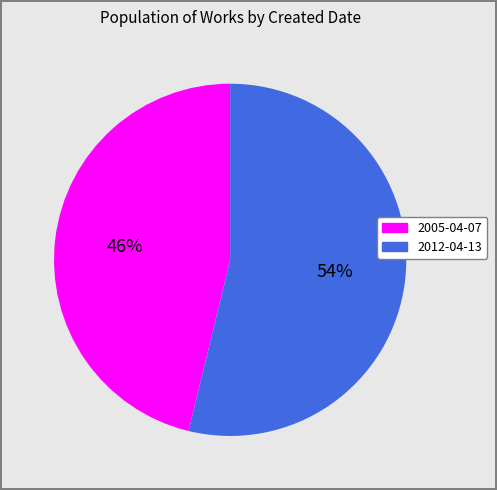

To the nearest percent, what is the combined percentage of 2012-04-13 and 2005-04-07?

100%